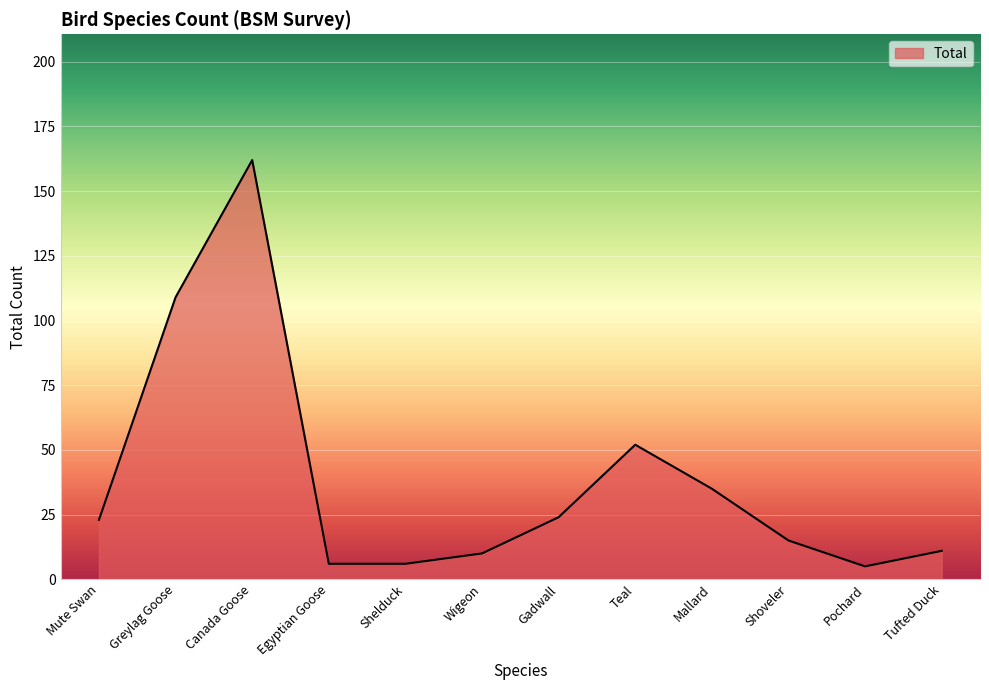

Reading right to left, extract all data points from this chart.

Tufted Duck=11	Pochard=5	Shoveler=15	Mallard=35	Teal=52	Gadwall=24	Wigeon=10	Shelduck=6	Egyptian Goose=6	Canada Goose=162	Greylag Goose=109	Mute Swan=23